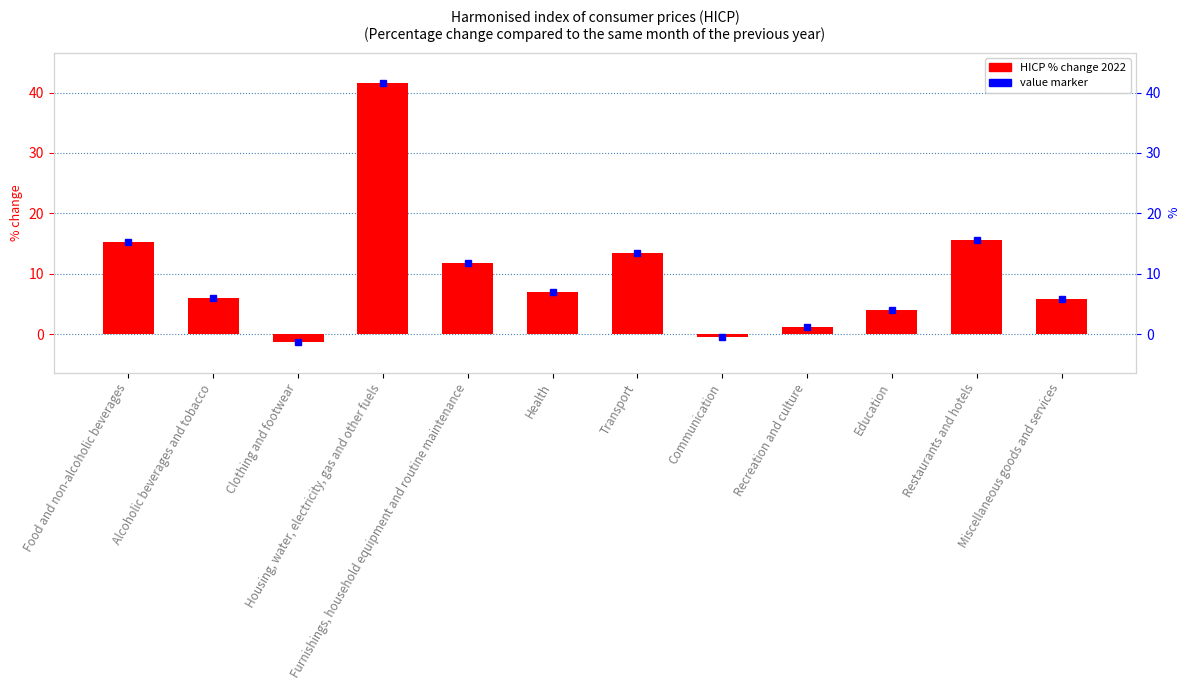

What is the value of the 12th bar from the left?

5.8